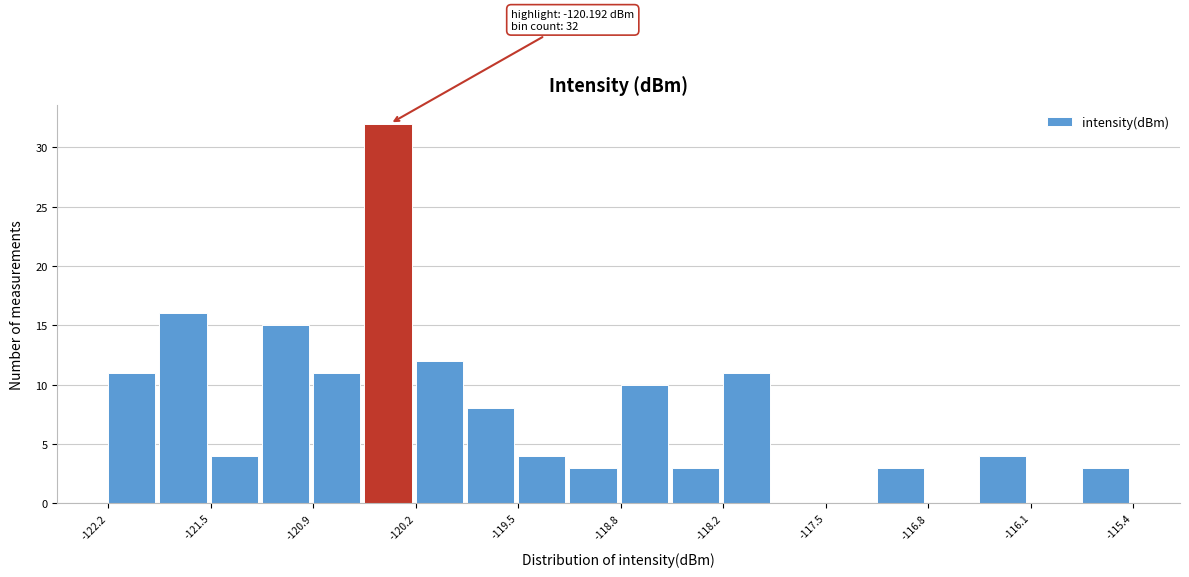

Read against the x-axis, roughly where is the centre of the tallest bar?

-120.4